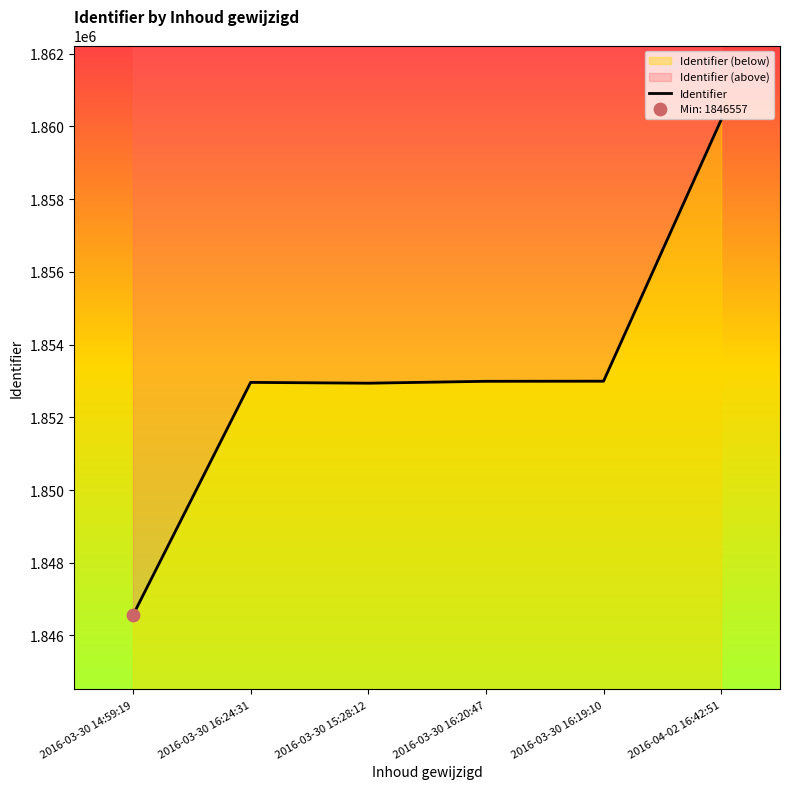

What is the ratio of the value at 2016-03-30 16:24:31 to the value at 2016-03-30 16:19:10?

1.0